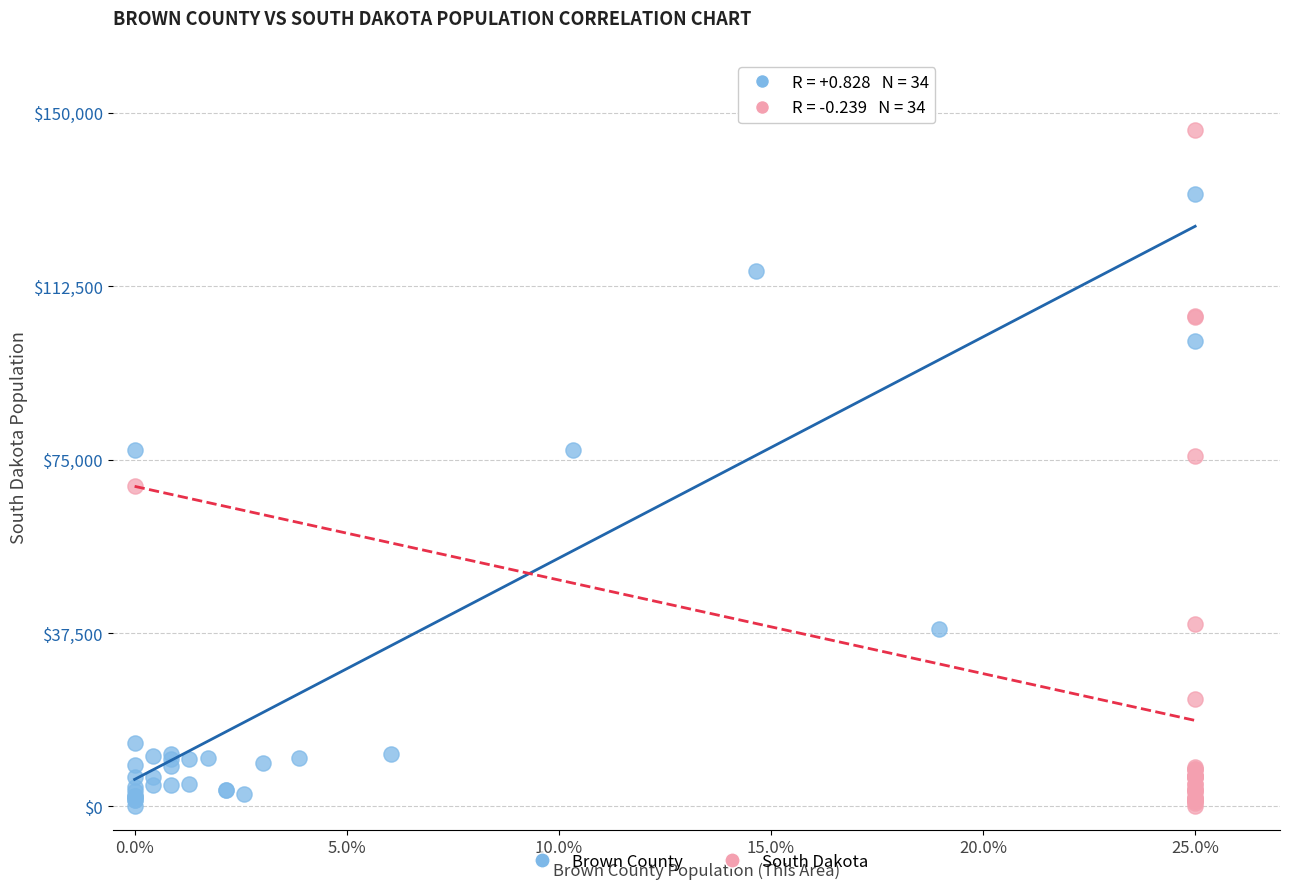

Which series has the widest spread of Y values?

Brown County